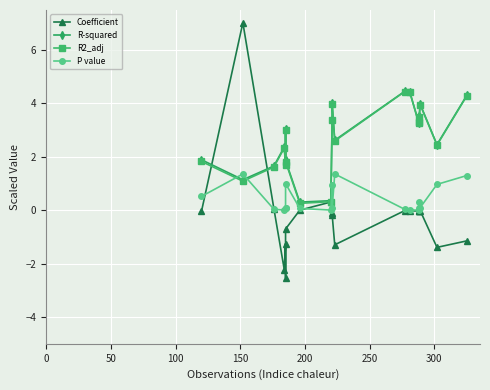

What is the sum of all R2_adj values?

53.3